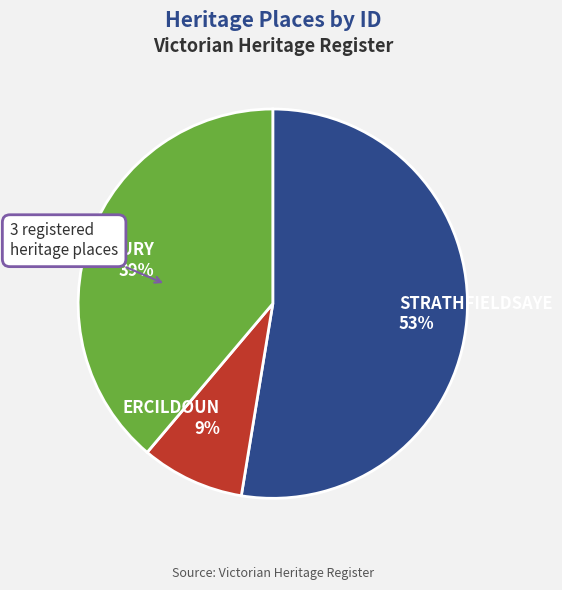

Do STRATHFIELDSAYE and ERCILDOUN together represent more than half of the pie?

Yes